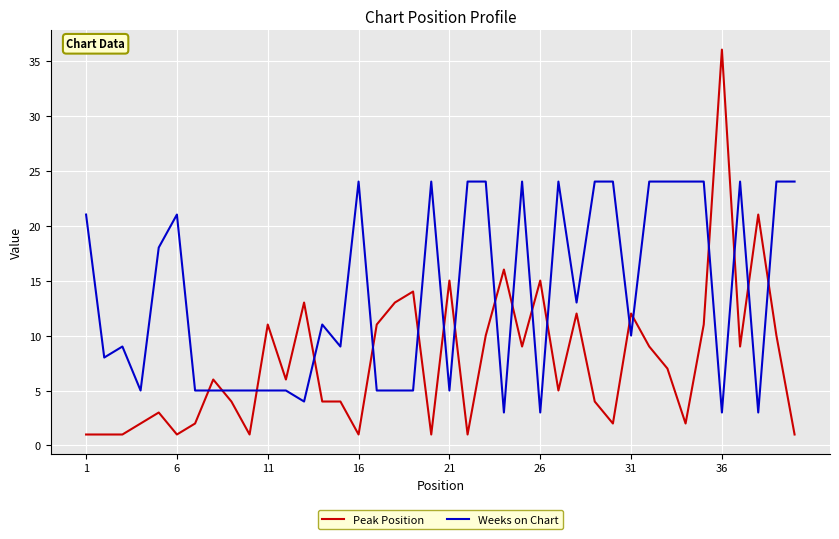

After their last crossing, which series has the higher values: Peak Position or Weeks on Chart?

Weeks on Chart